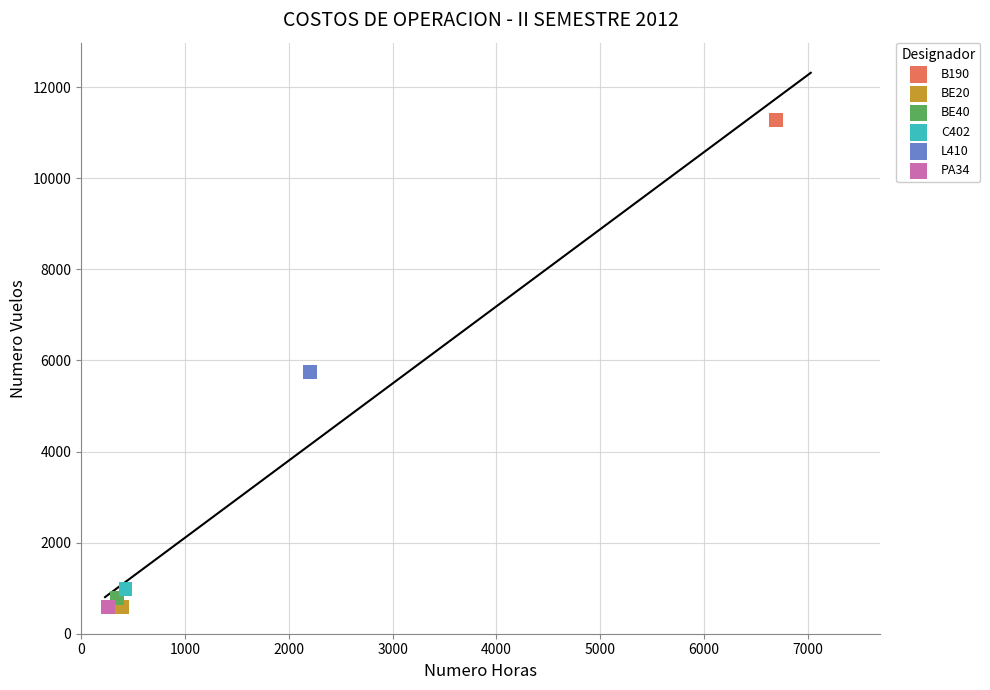

What are all the series names shown in the legend?

B190, BE20, BE40, C402, L410, PA34